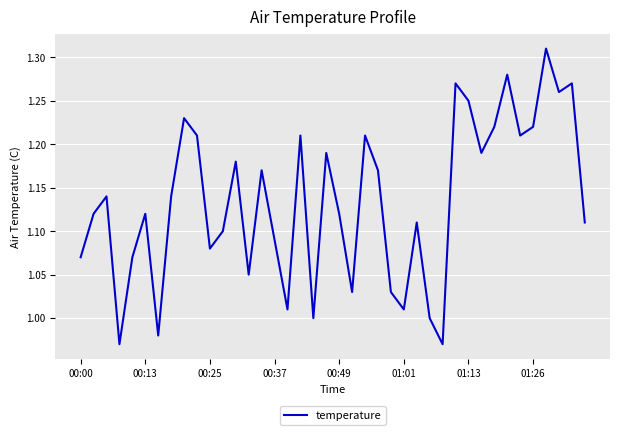

What is the difference between the maximum and minimum values?

0.3